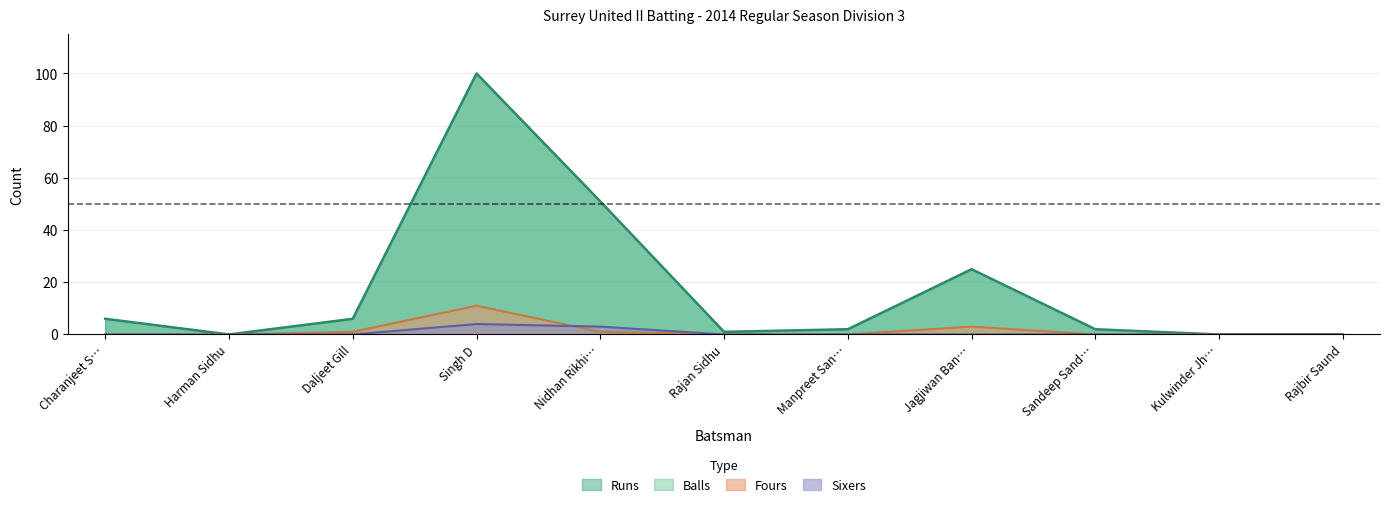

How many values in Runs are above zero?

8